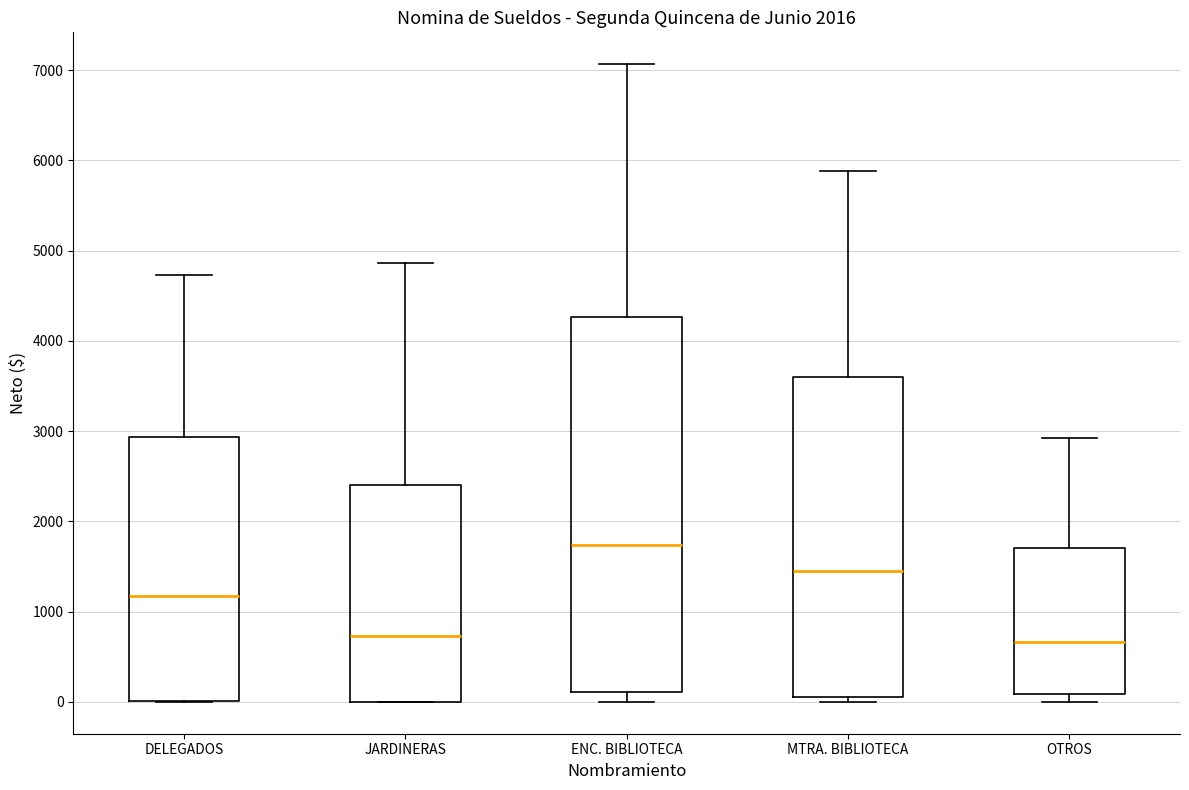

Reading left to right, read every box against the y-axis: the position of its median line, the range the box covers, and the ends of its whiskers. The values are not printed on the chart, so give them approximately, as read against the axis.

DELEGADOS: median 1200, box 0 to 2900, whiskers 0 to 4700
JARDINERAS: median 700, box 0 to 2400, whiskers 0 to 4900
ENC. BIBLIOTECA: median 1700, box 100 to 4300, whiskers 0 to 7100
MTRA. BIBLIOTECA: median 1500, box 0 to 3600, whiskers 0 (just below the box's lower edge) to 5900
OTROS: median 700, box 100 to 1700, whiskers 0 to 2900